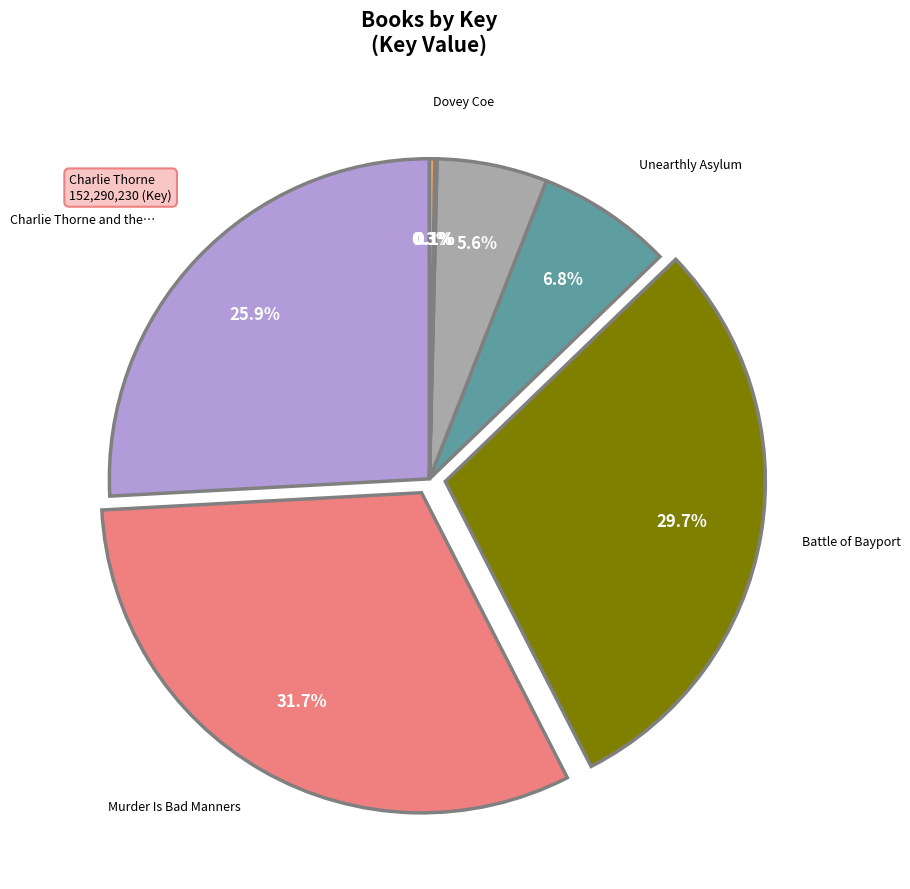

To the nearest percent, what is the difference between the largest and smallest slice percentages?

32%